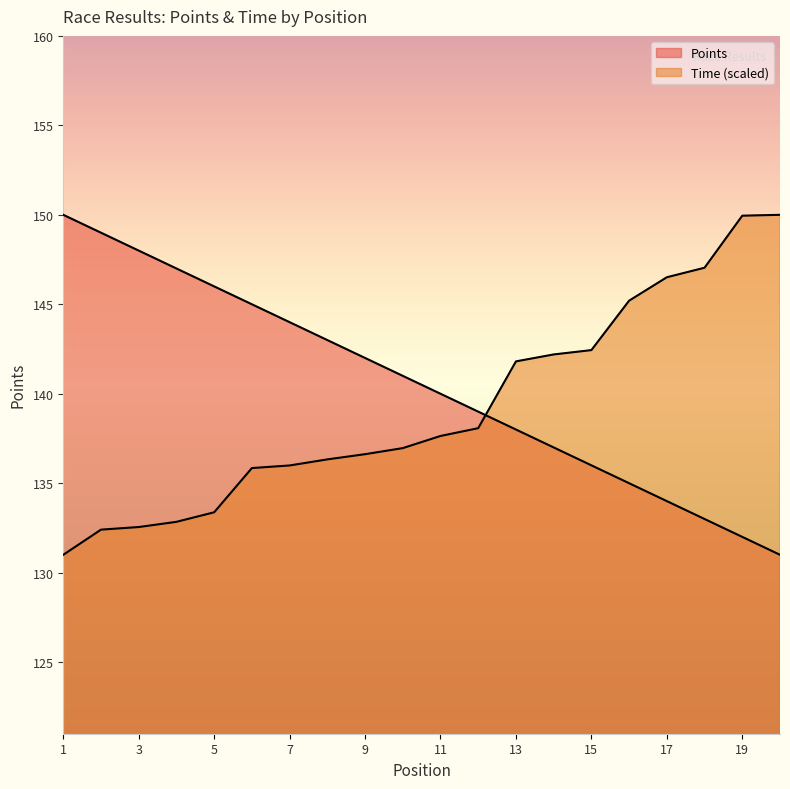

Between which two adjacent categories do Points and Time first intersect?

12 and 13